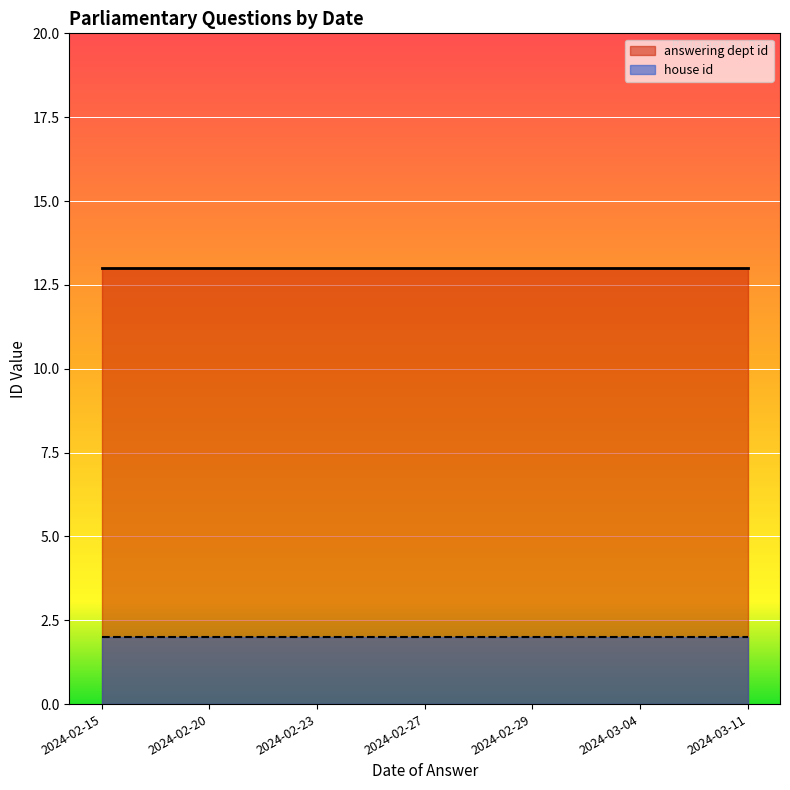

True or false: house id and answering dept id cross at least once.

False